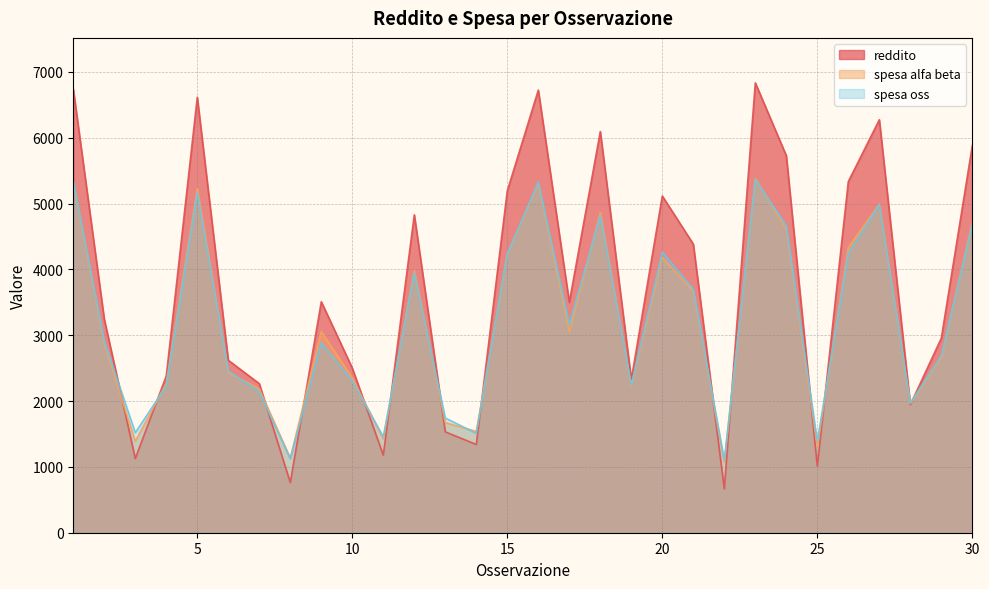

Is it true that reddito equals 1583.7 at 24?

False